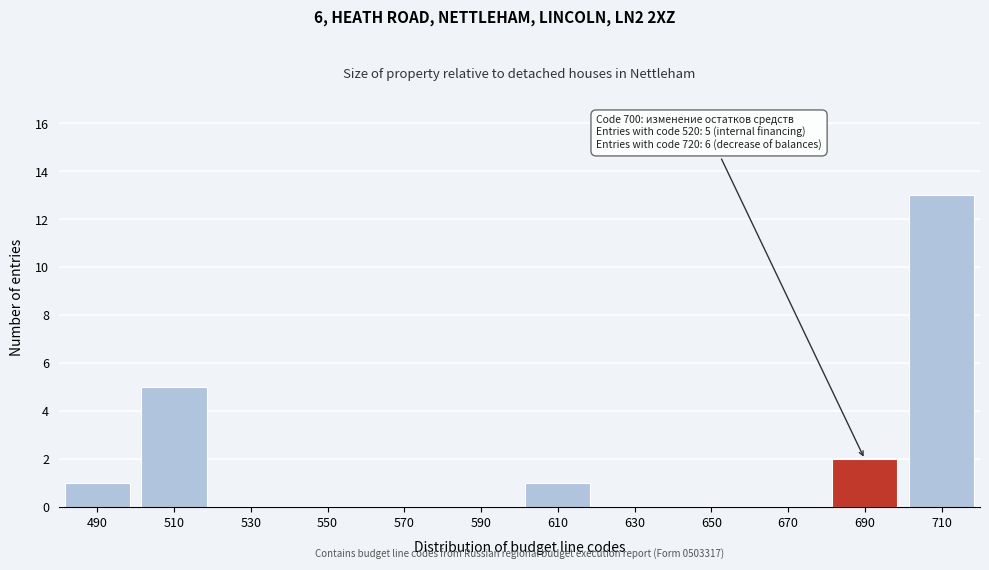

Reading left to right, what are all the values shown in this chart?

490=1	510=5	530=0	550=0	570=0	590=0	610=1	630=0	650=0	670=0	690=2	710=13